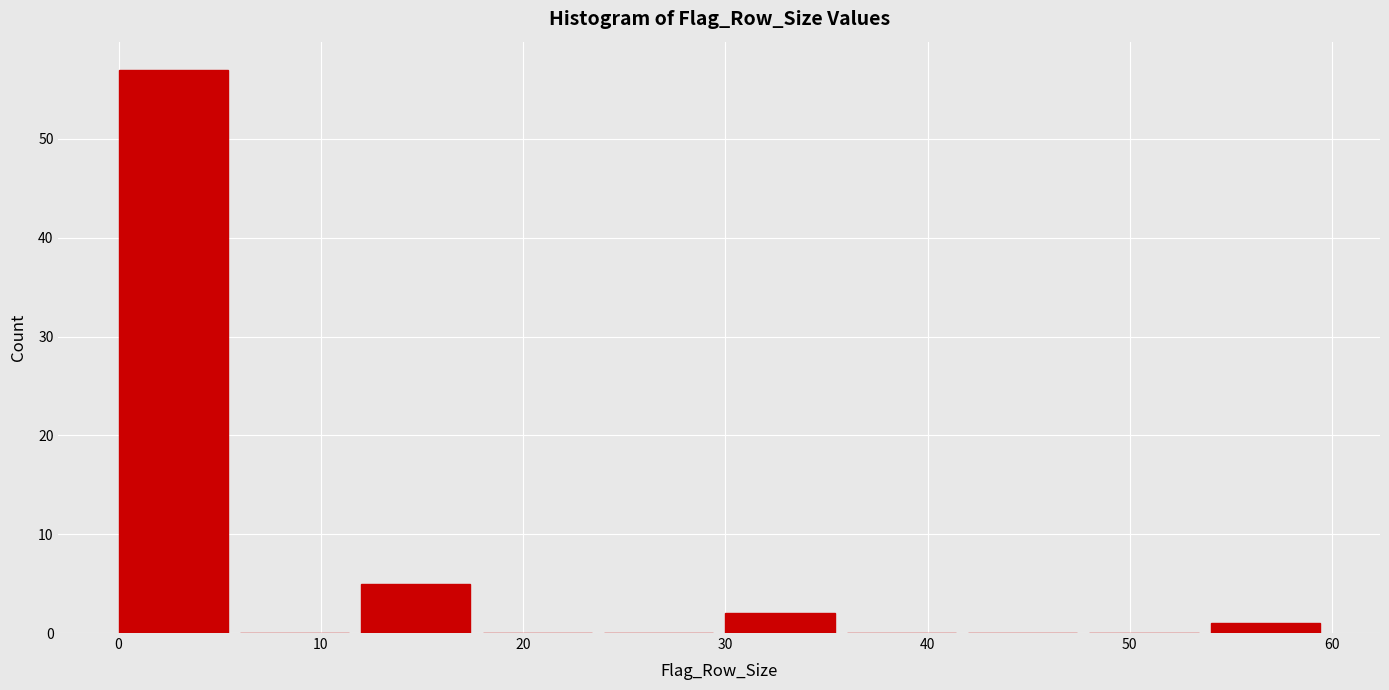

Reading left to right, transcribe this chart: for each bar, give the range it covers on the x-axis and its height. The values are not printed on the chart, so give them approximately, as read against the axis.

0 to 6: 57
6 to 12: 0
12 to 18: 5
18 to 24: 0
24 to 30: 0
30 to 36: 2
36 to 42: 0
42 to 48: 0
48 to 54: 0
54 to 60: 1